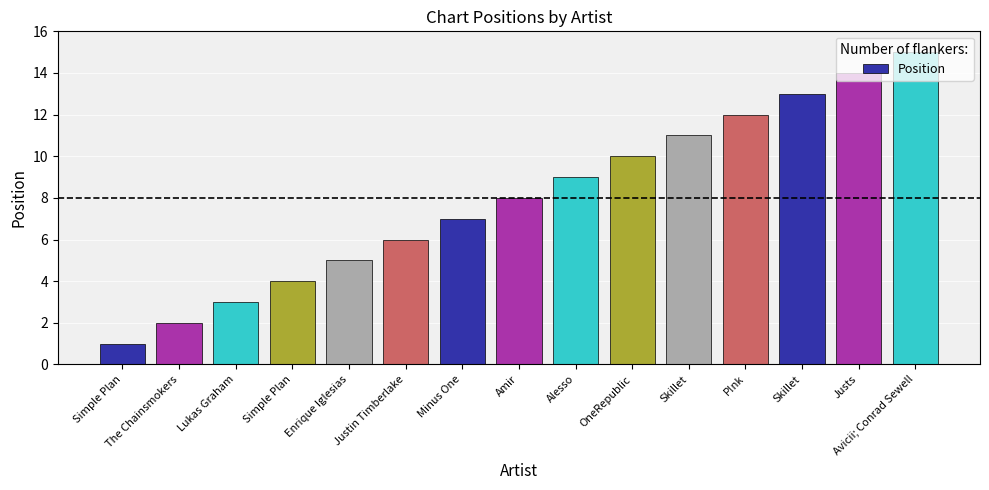

Are the bars grouped side by side (vs. stacked)?

No